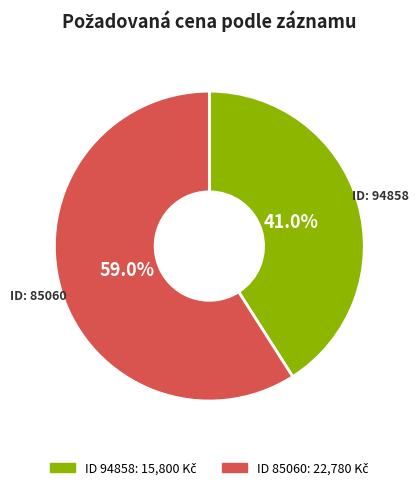

Is there any slice that represents more than half of the pie?

Yes